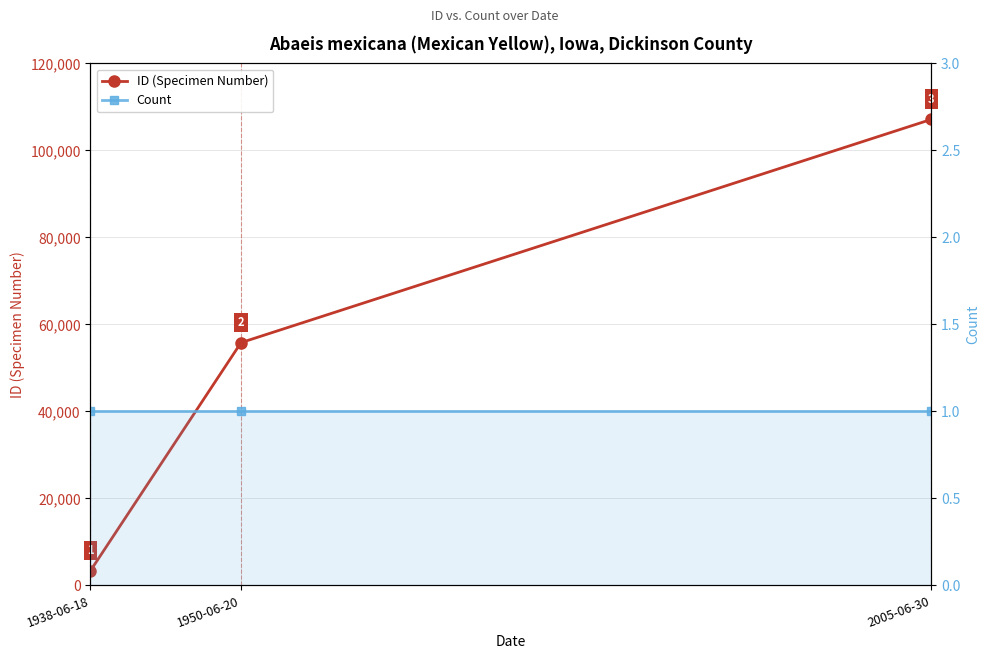

How many lines are shown in the chart?

2